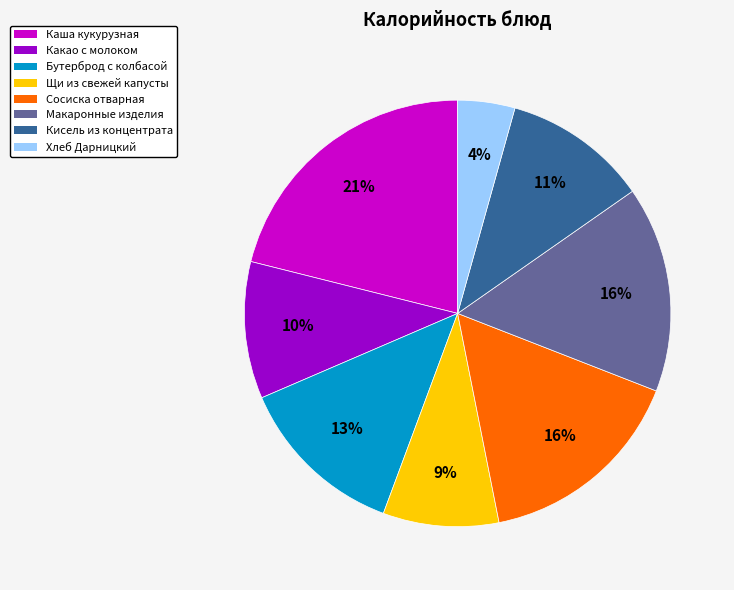

Does any single category account for the majority?

No